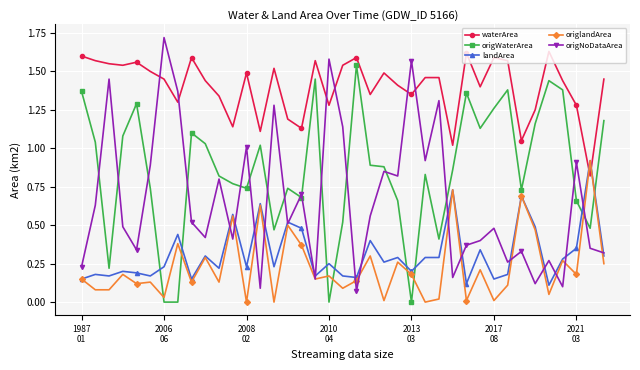

Which series ends up on top after the final intersection of origNoDataArea and waterArea?

waterArea